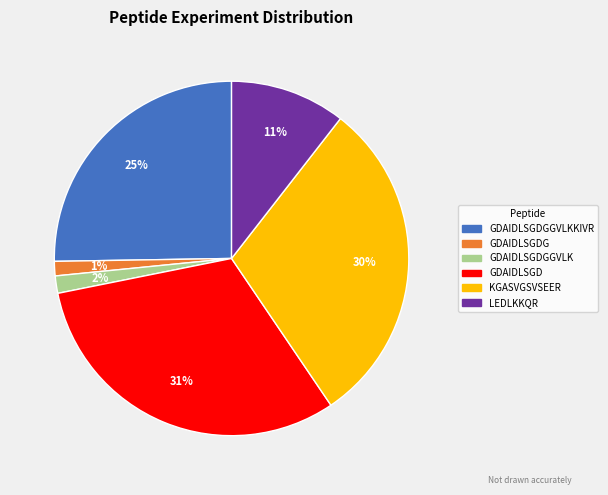

Does any single category account for the majority?

No